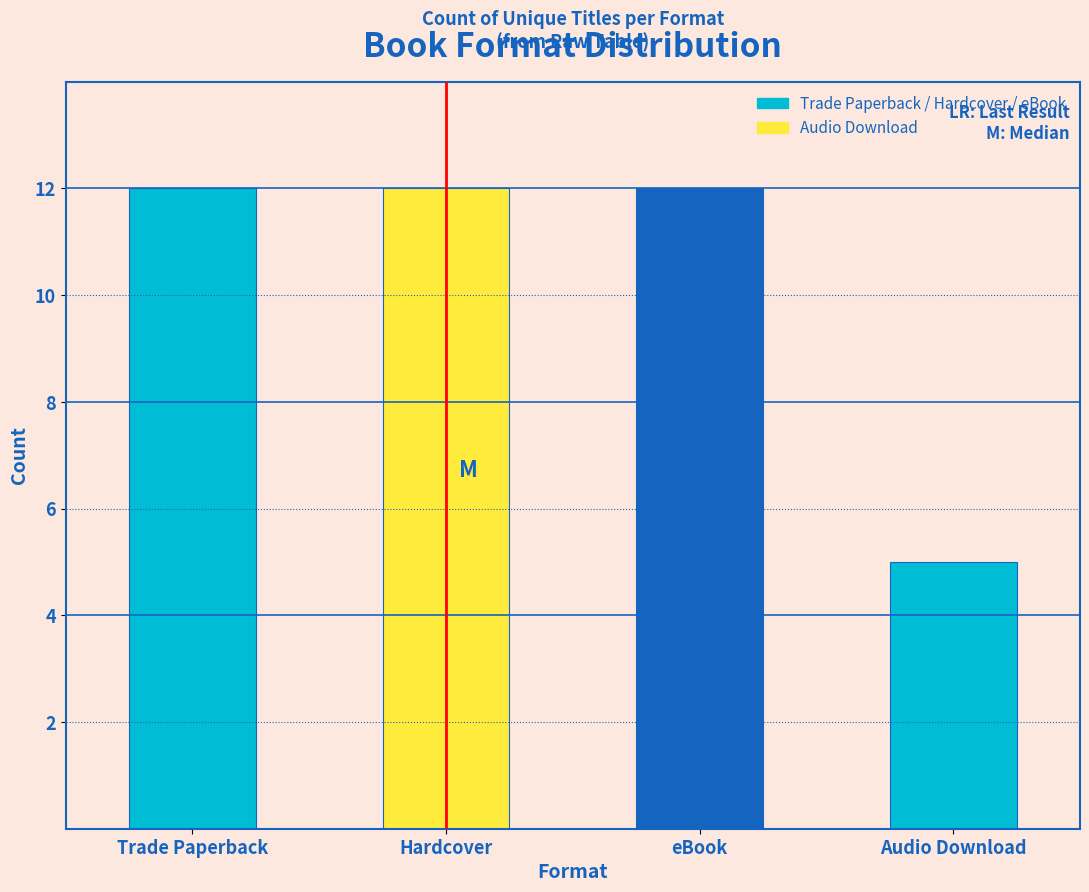

Reading left to right, what are all the values shown in this chart?

12	12	12	5